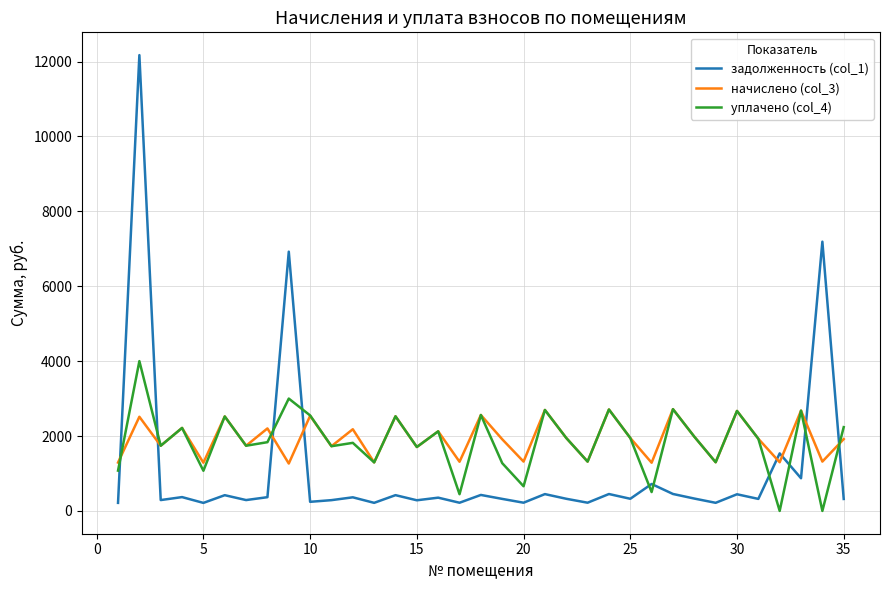

How many lines are shown in the chart?

3